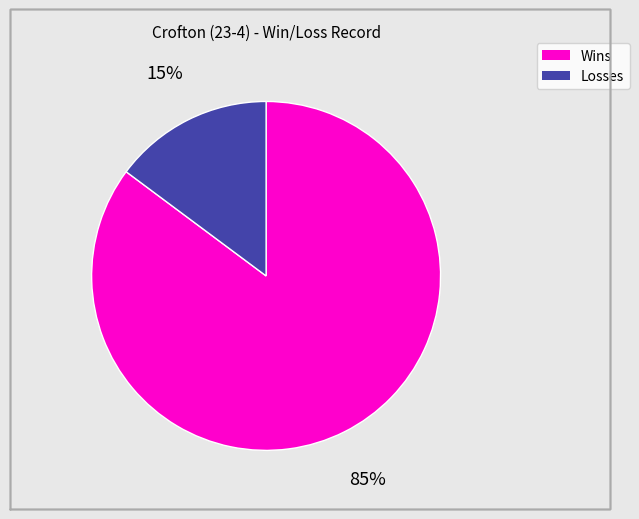

Combined, do Wins and Losses account for over 50%?

Yes